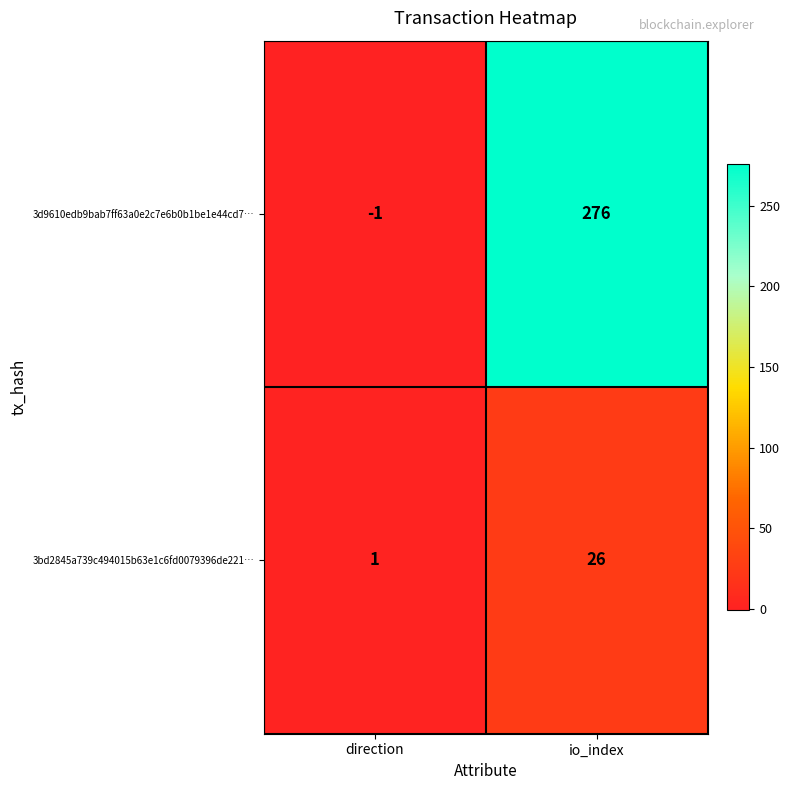

What is the greatest value displayed?

276